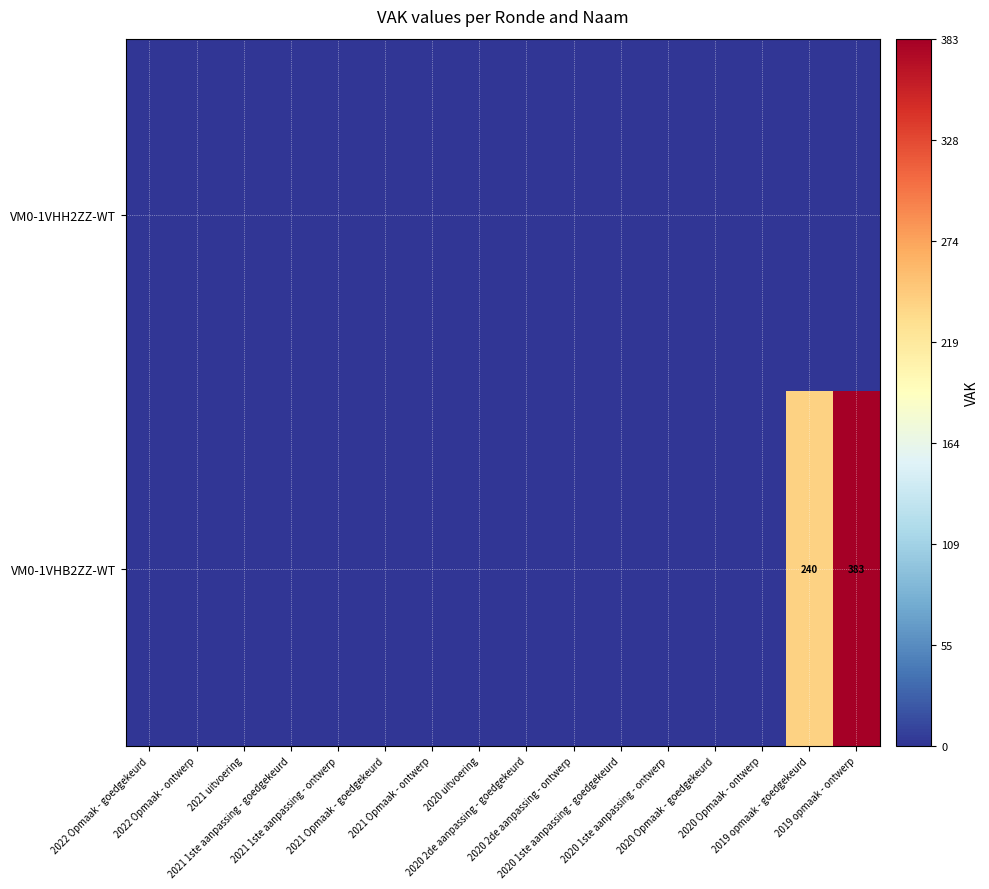

What is the maximum value for VM0-1VHB2ZZ-WT?

383